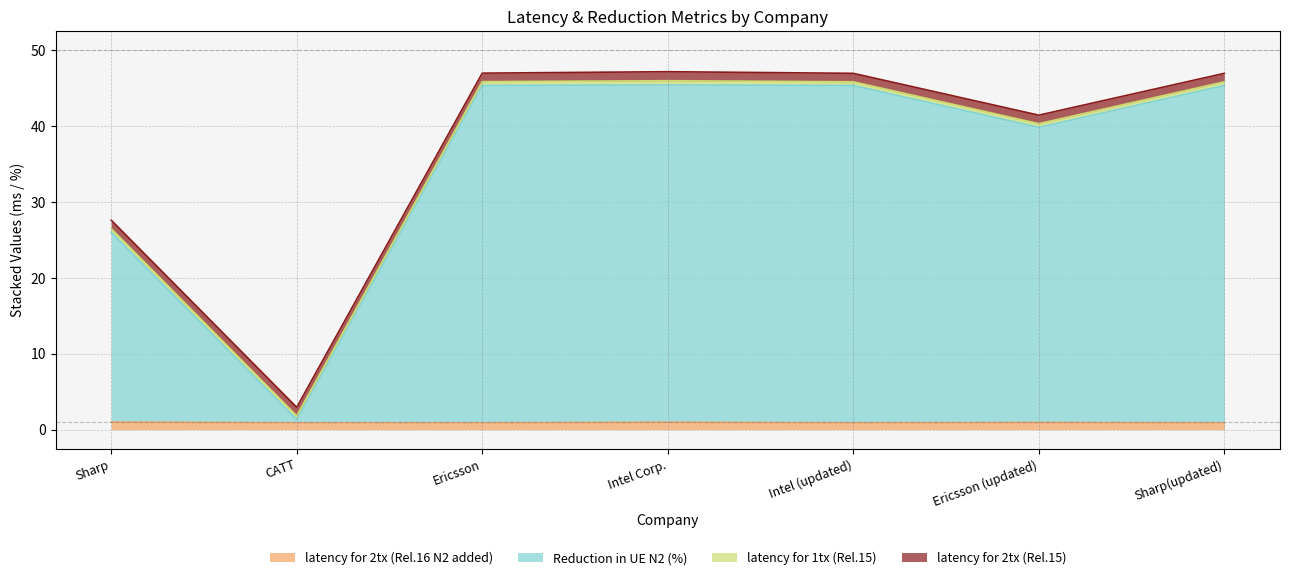

The latency for 2tx (Rel.16 N2 added) series shows 1.0 at Sharp. True or false?

True